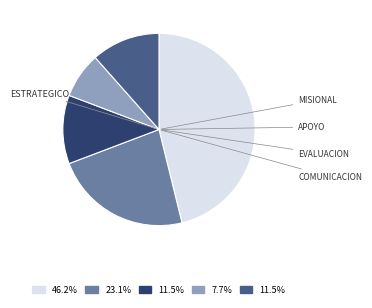

Is there a majority slice in this chart?

No